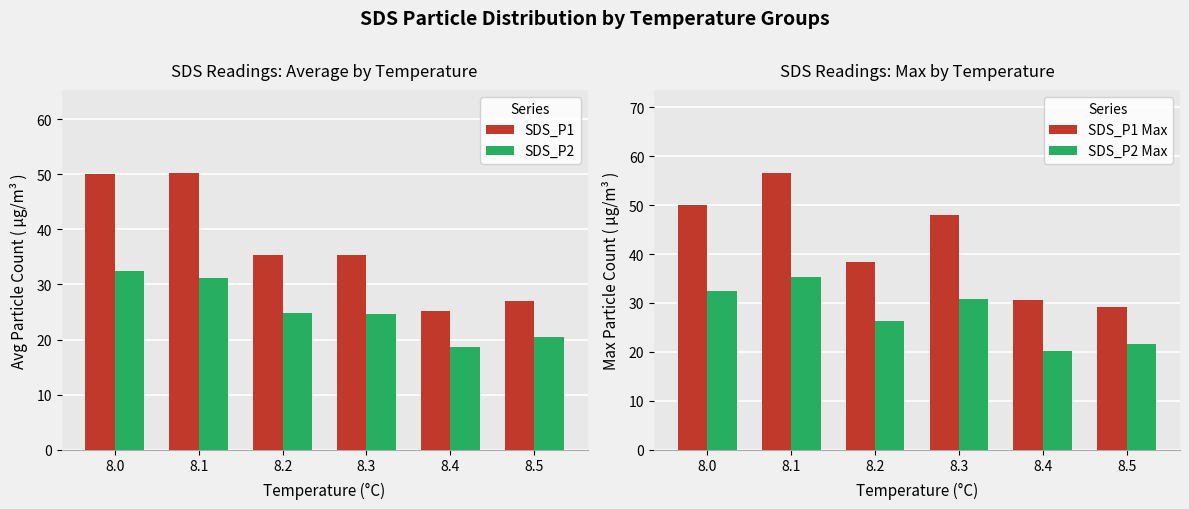

What is the minimum value shown in the chart?

18.6